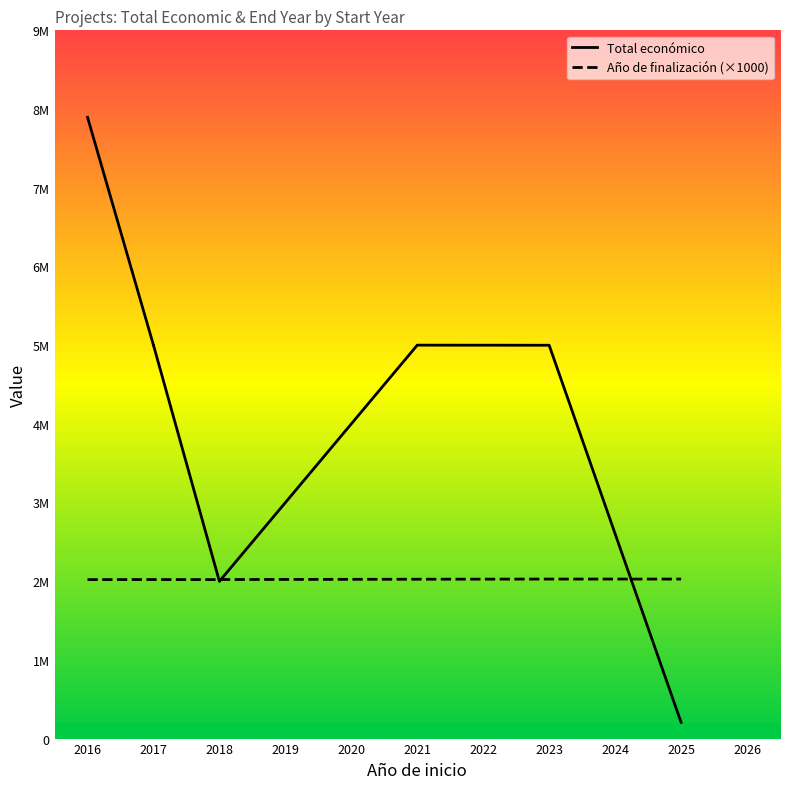

Which series has the largest total across all categories?

Total económico